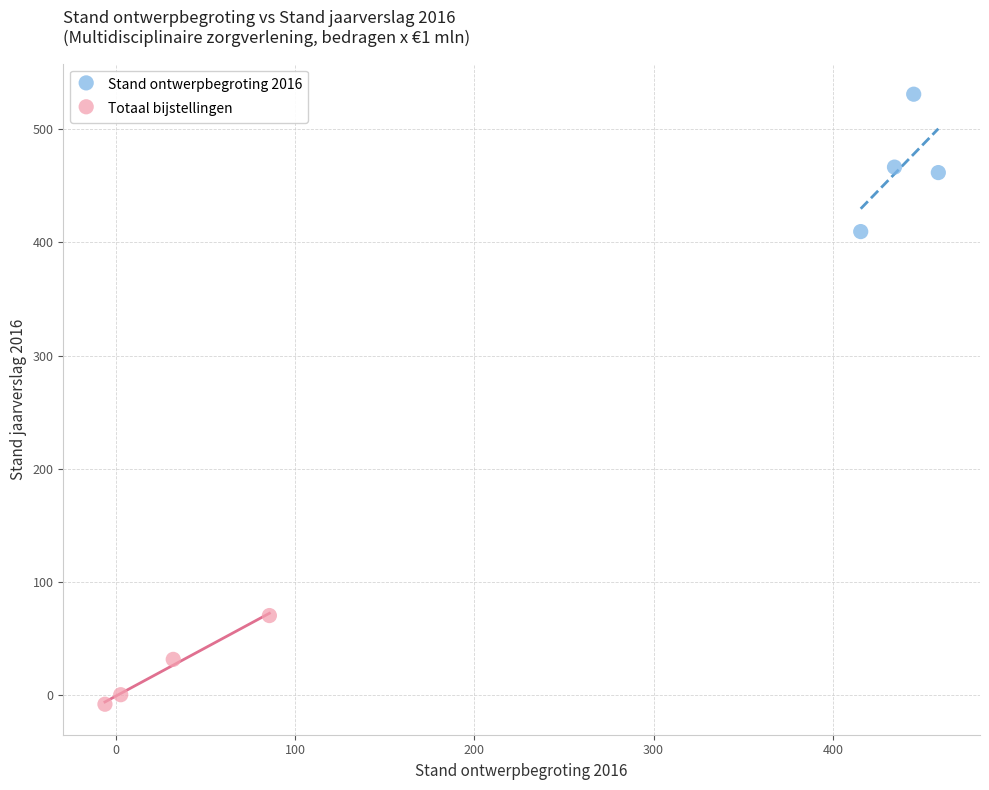

Which series has the largest Y range (max minus min)?

Stand ontwerpbegroting 2016